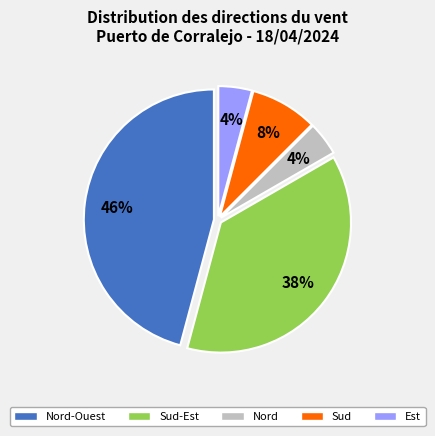

To the nearest percent, what is the average slice percentage?

20%